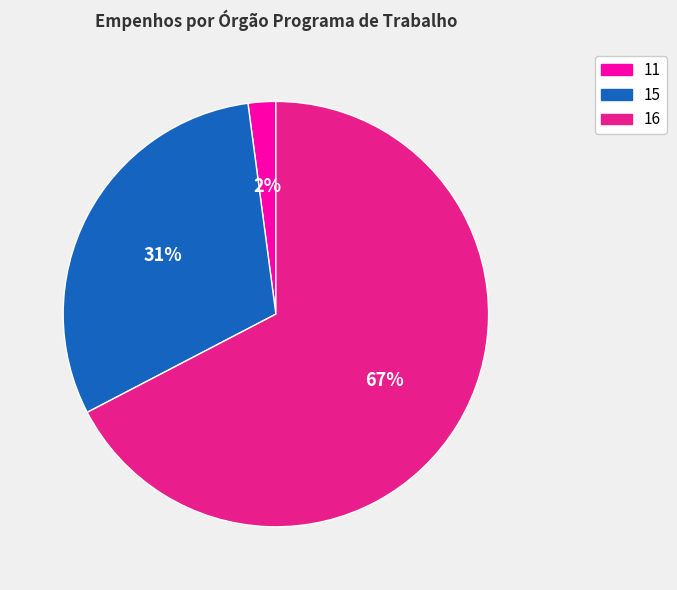

Which slice is the smallest?

11